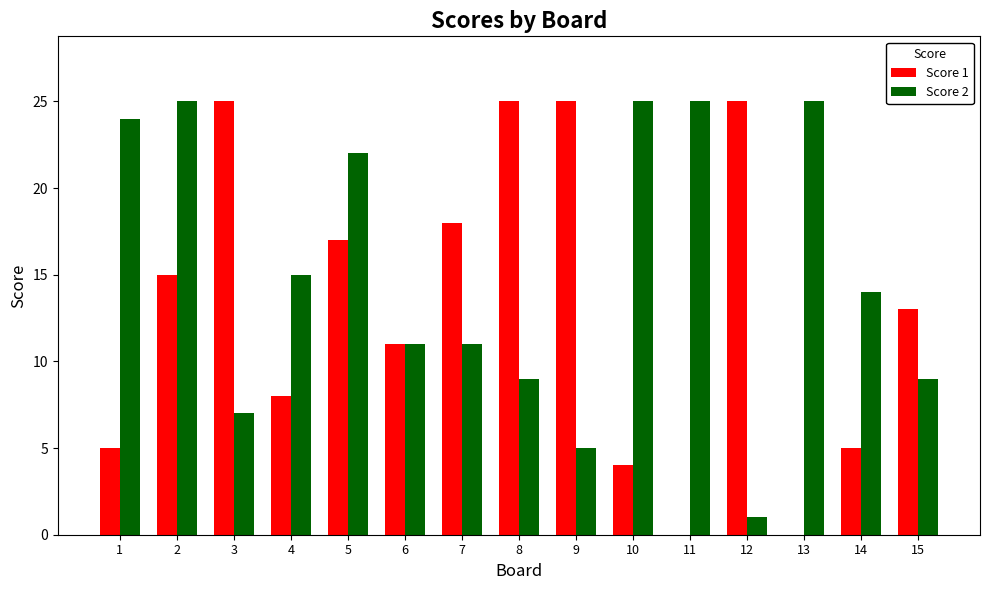

Which series has the widest spread of values?

Score 1